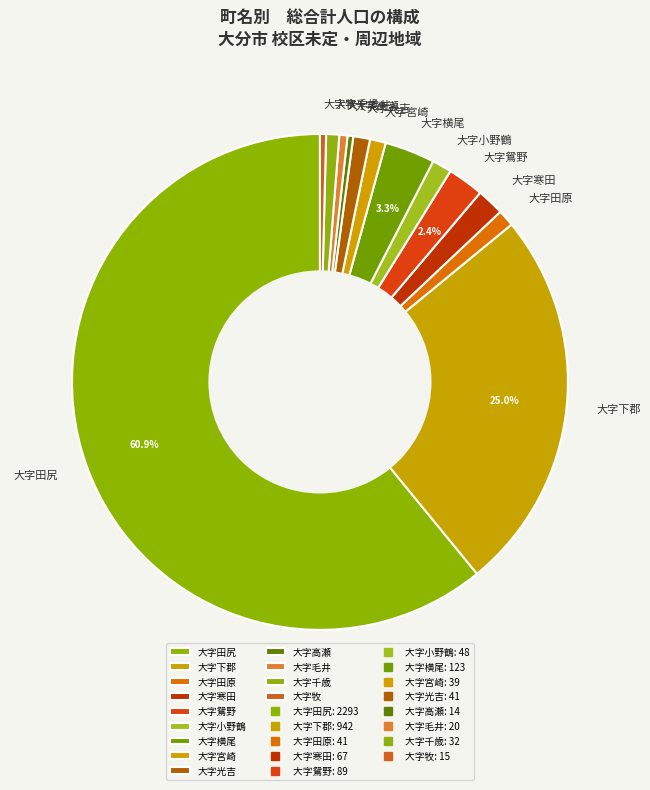

Is there a majority slice in this chart?

Yes